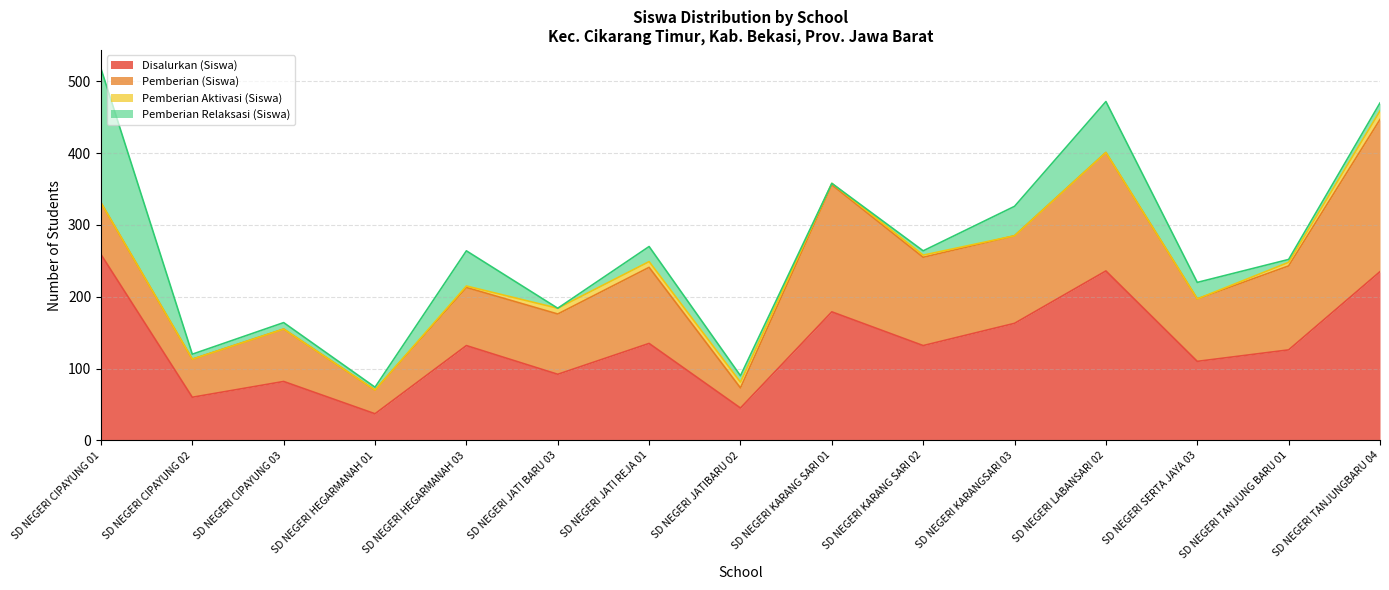

At how many categories does at least one series exceed 125?

9